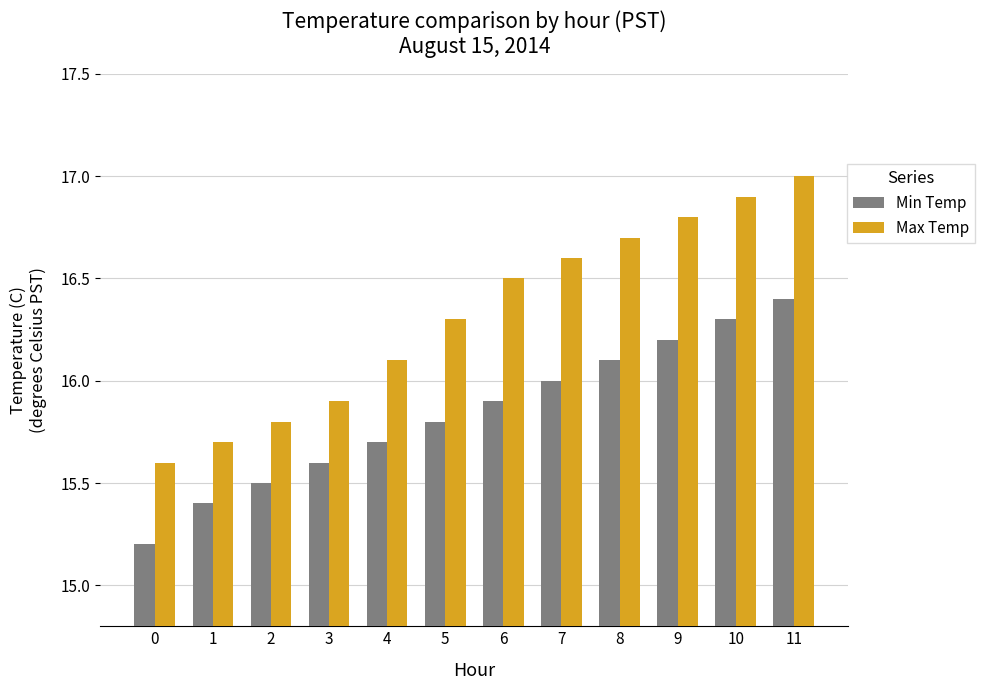

Reading left to right, extract all data points from this chart.

Min Temp: 0=15.2	1=15.4	2=15.5	3=15.6	4=15.7	5=15.8	6=15.9	7=16.0	8=16.1	9=16.2	10=16.3	11=16.4
Max Temp: 0=15.6	1=15.7	2=15.8	3=15.9	4=16.1	5=16.3	6=16.5	7=16.6	8=16.7	9=16.8	10=16.9	11=17.0